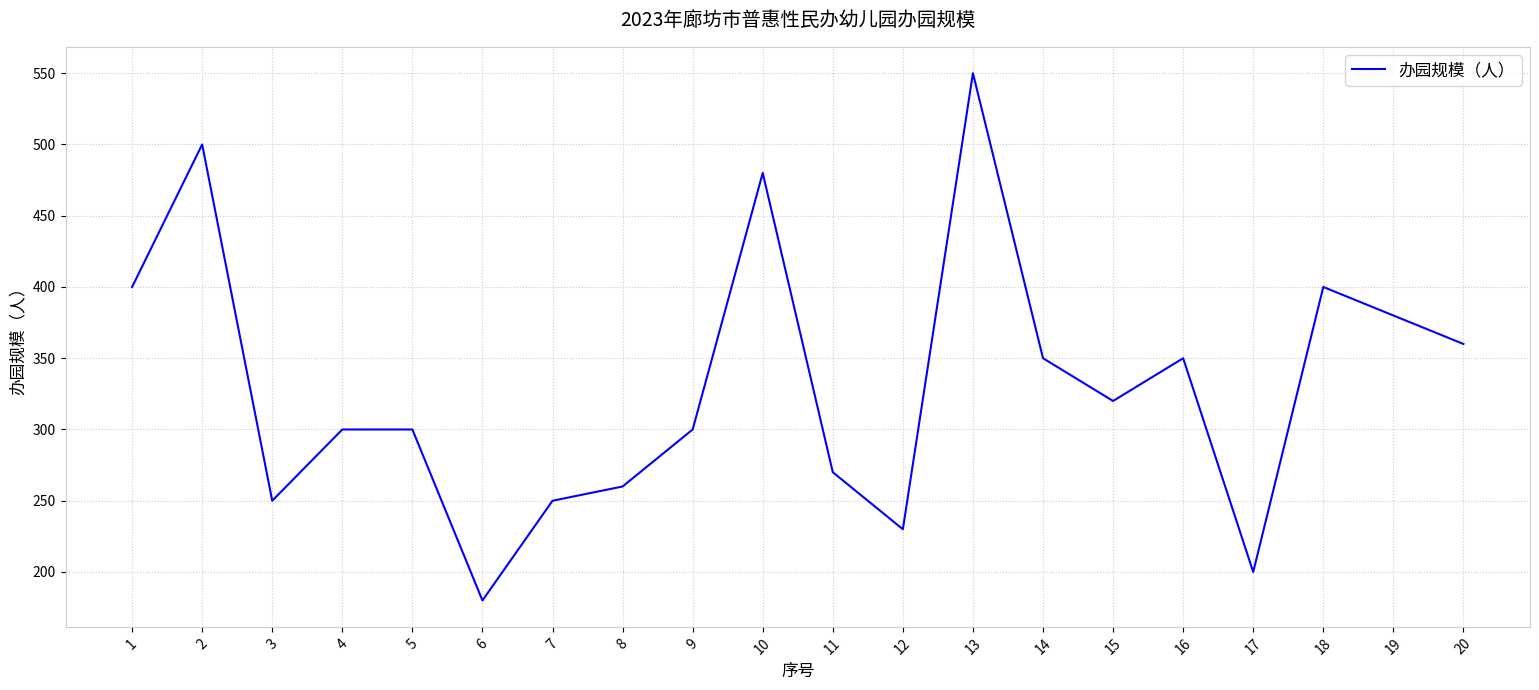

Is it true that the value at 6 is 97?

False